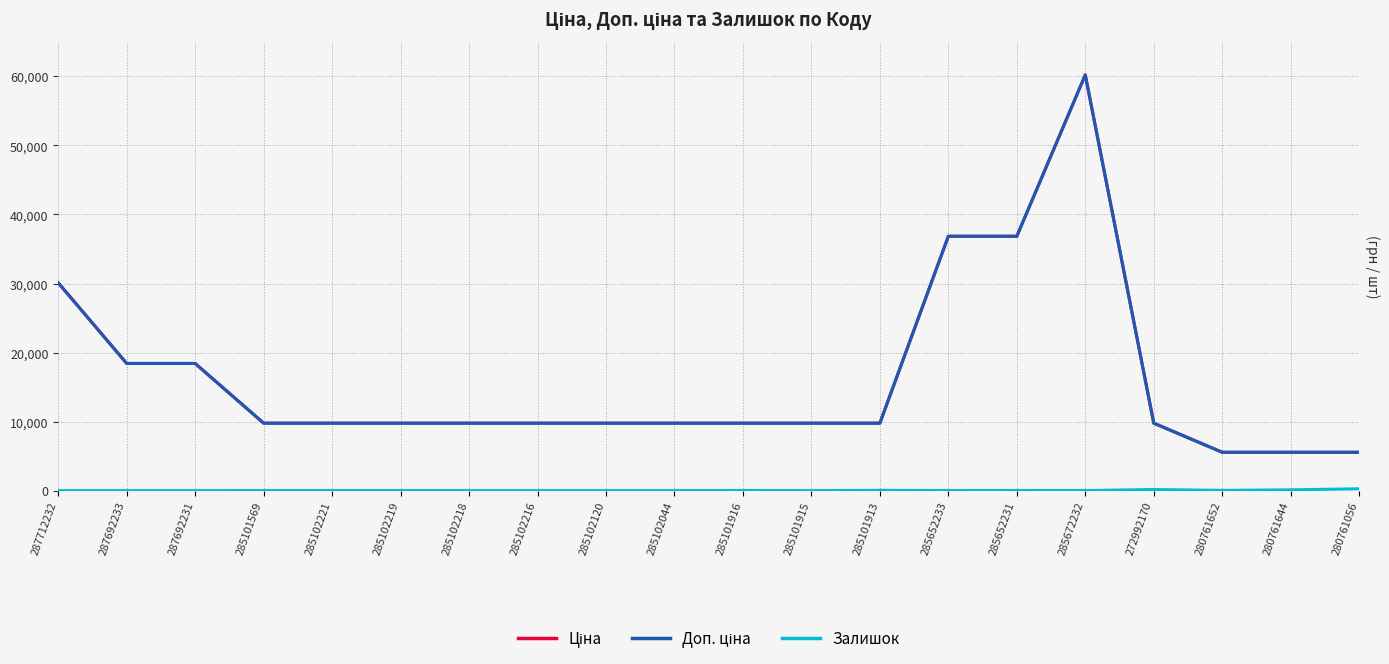

Is it true that Залишок equals 17.8 at 285102219?

False